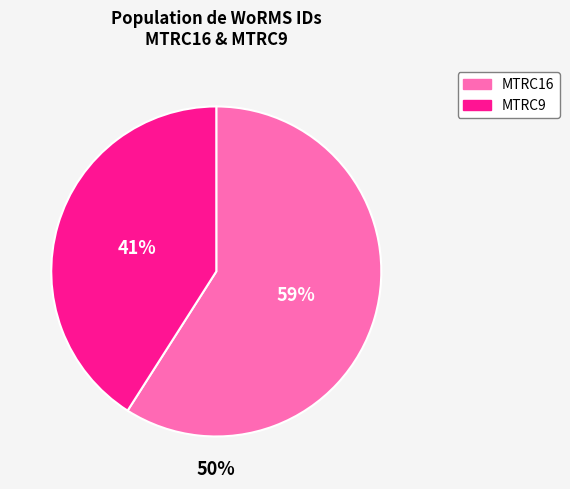

What percentage do MTRC16 and MTRC9 together represent?

100.0%